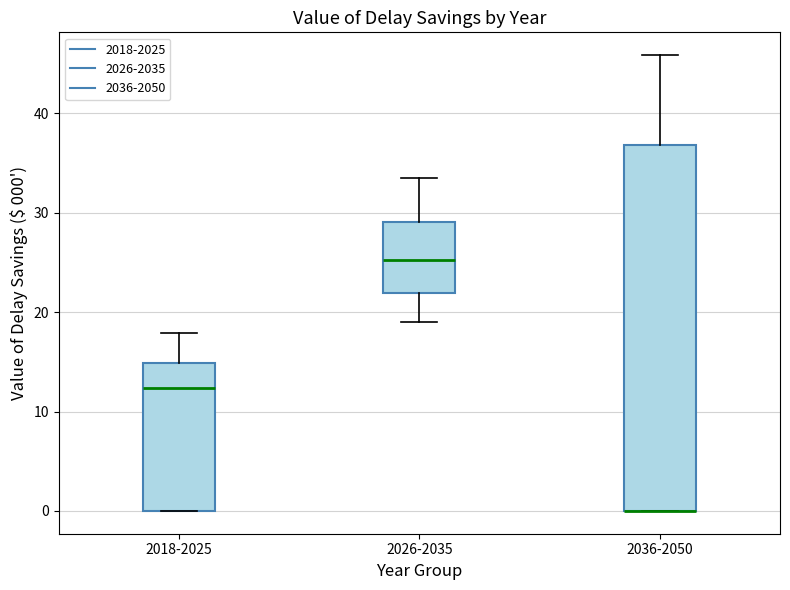

Which box is the tallest, from its lower edge to its upper edge?

2036-2050